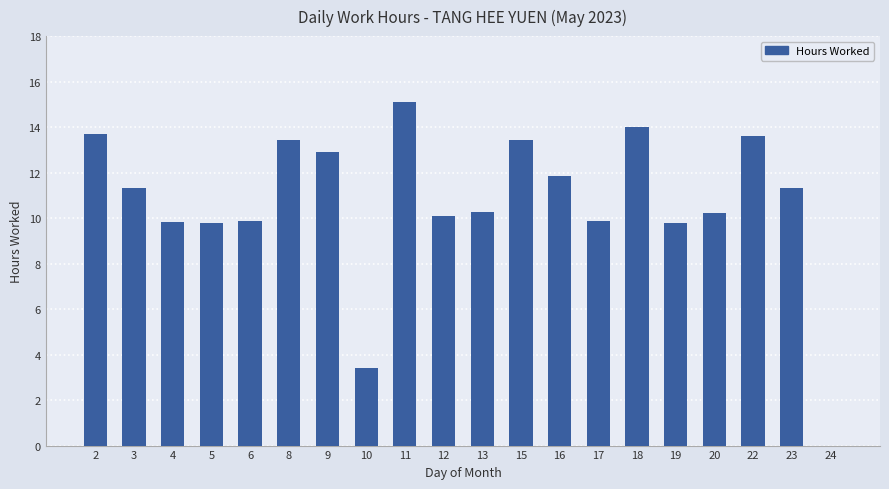

How many data points are above 11?

10